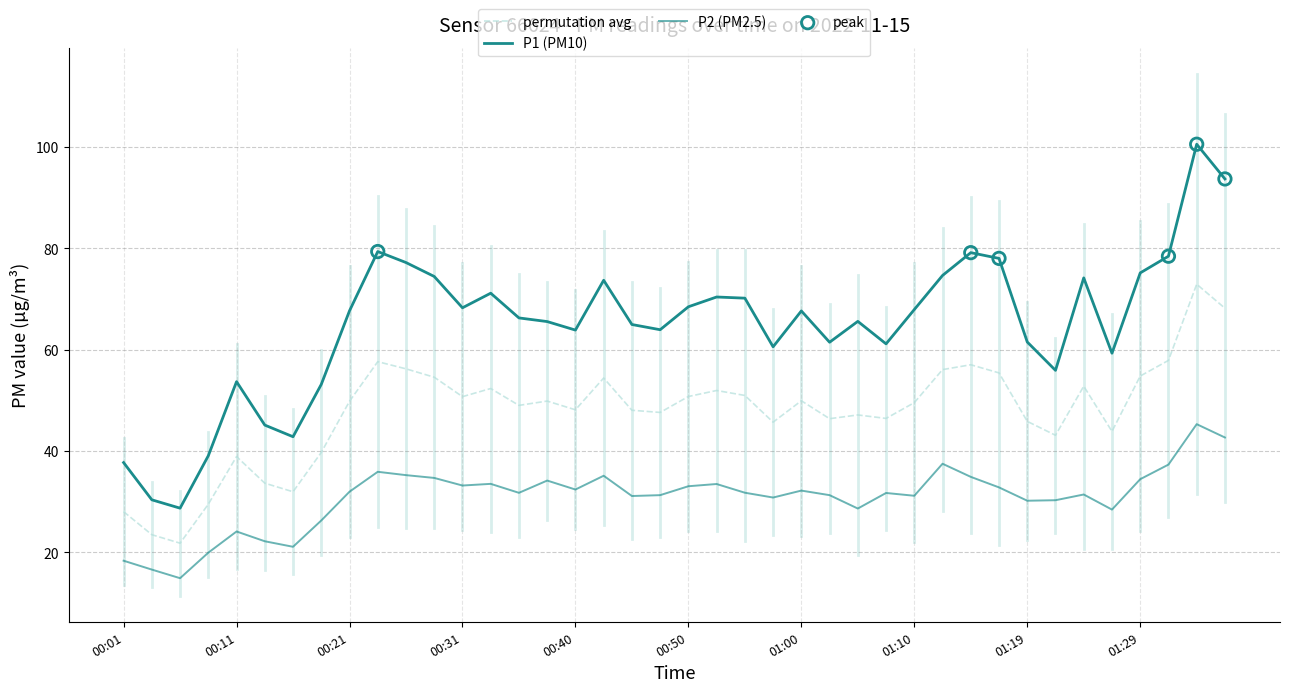

At how many categories does at least one series exceed 56?

31